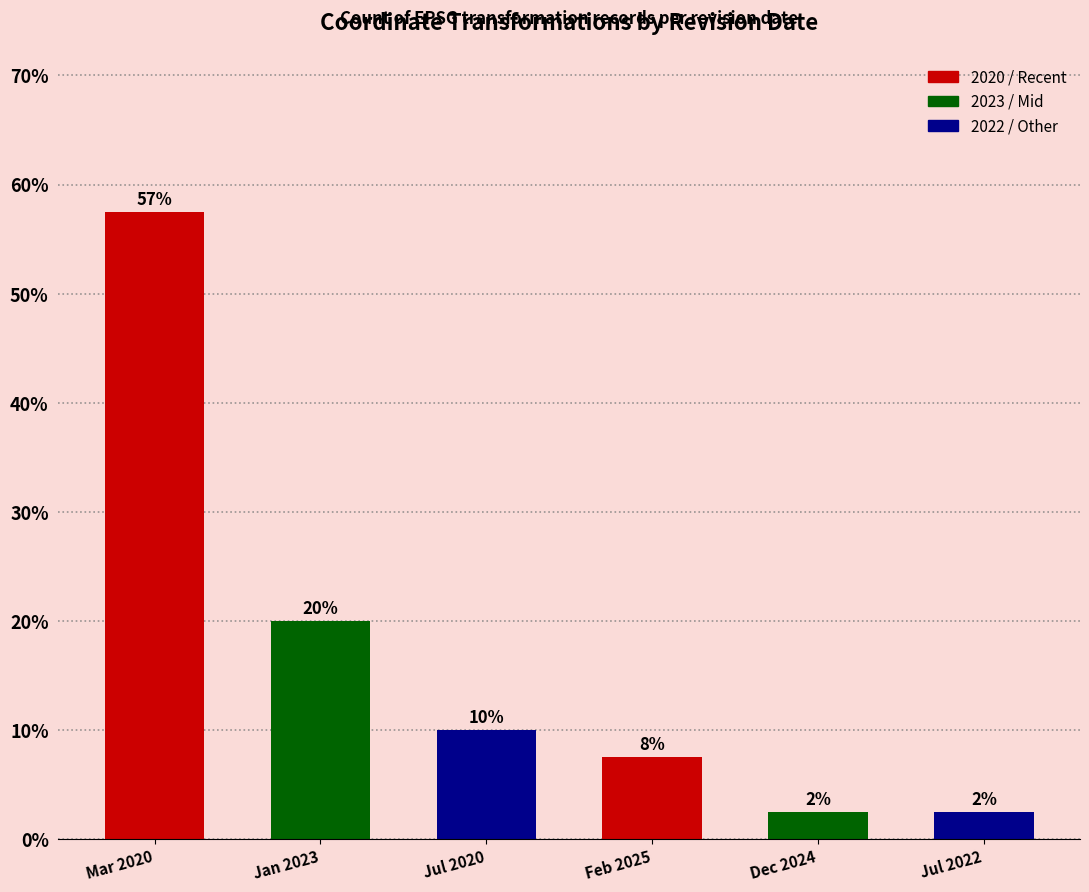

Which category has the lowest value across all series?

Dec 2024